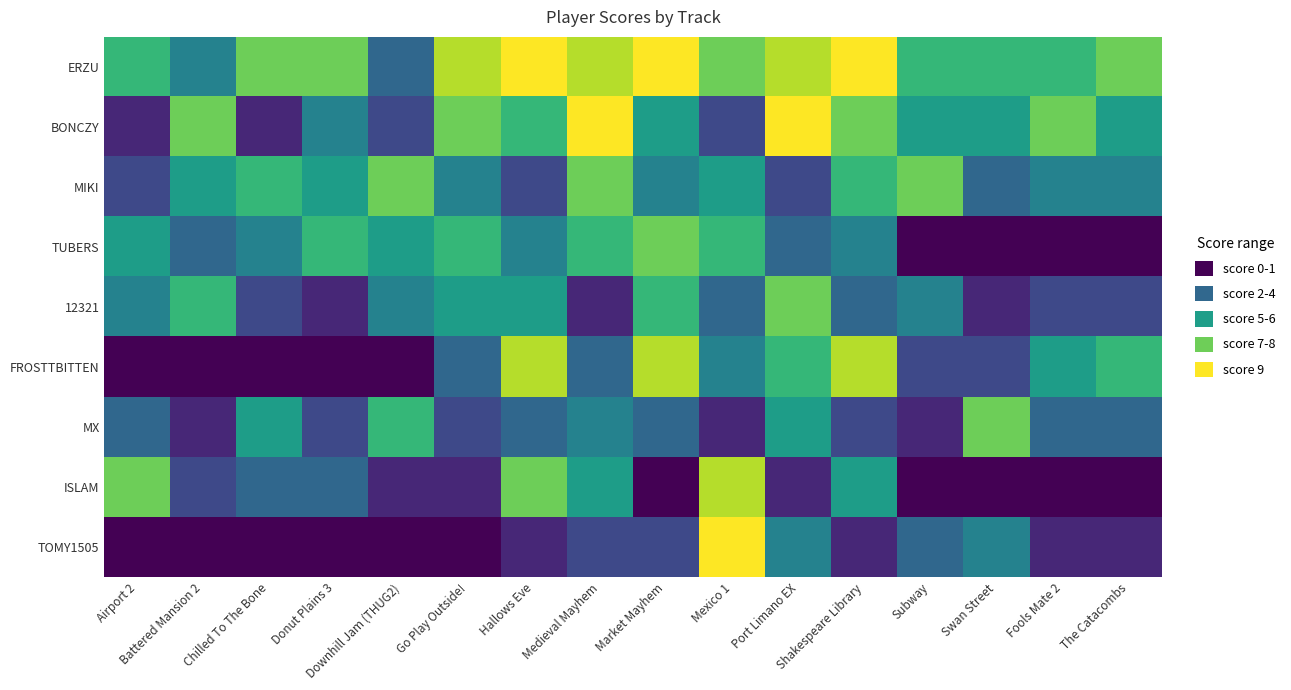

Rank the series at Donut Plains 3 from highest to lowest value.

ERZU, TUBERS, MIKI, BONCZY, ISLAM, MX, 12321, FROSTTBITTEN, TOMY1505